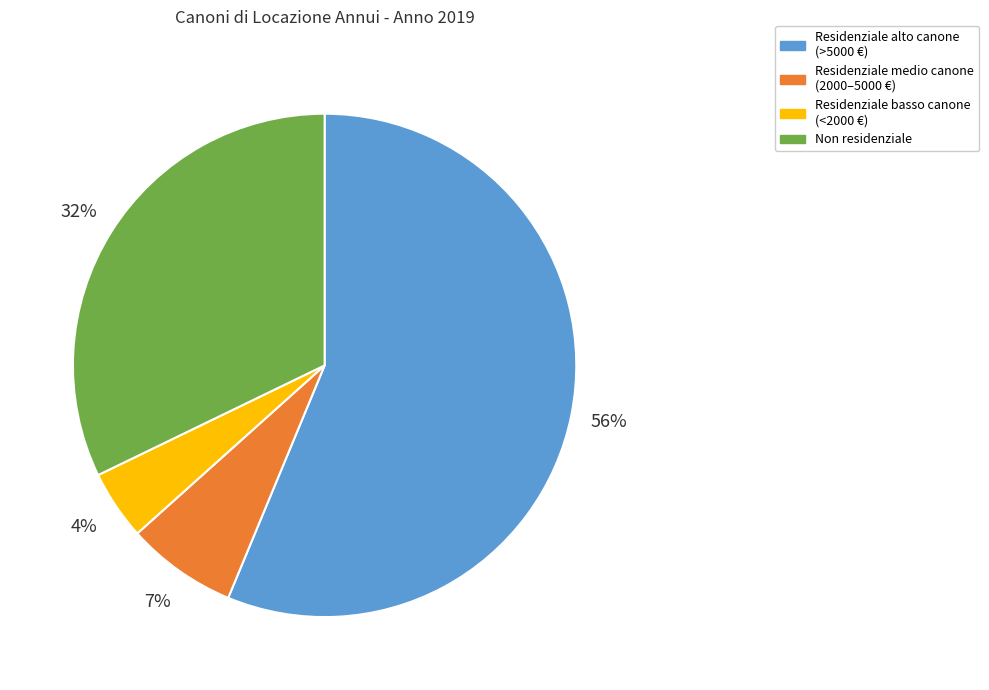

Count the number of slices in the pie.

4